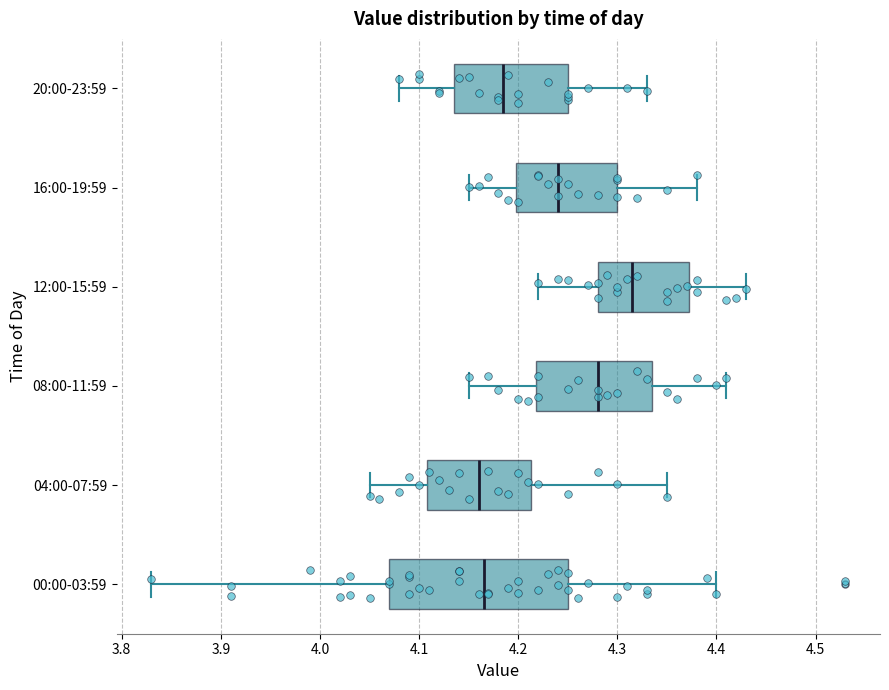

Reading bottom to top, transcribe this box plot: for each box, give where its median line is, the range the box spans, and where its two whiskers end, as read against the x-axis. The values are not printed on the chart, so give them approximately, as read against the axis.

00:00-03:59: median 4.17, box 4.07 to 4.25, whiskers 3.83 to 4.40
04:00-07:59: median 4.16, box 4.11 to 4.21, whiskers 4.05 to 4.35
08:00-11:59: median 4.28, box 4.22 to 4.34, whiskers 4.15 to 4.41
12:00-15:59: median 4.32, box 4.28 to 4.37, whiskers 4.22 to 4.43
16:00-19:59: median 4.24, box 4.20 to 4.30, whiskers 4.15 to 4.38
20:00-23:59: median 4.19, box 4.14 to 4.25, whiskers 4.08 to 4.33